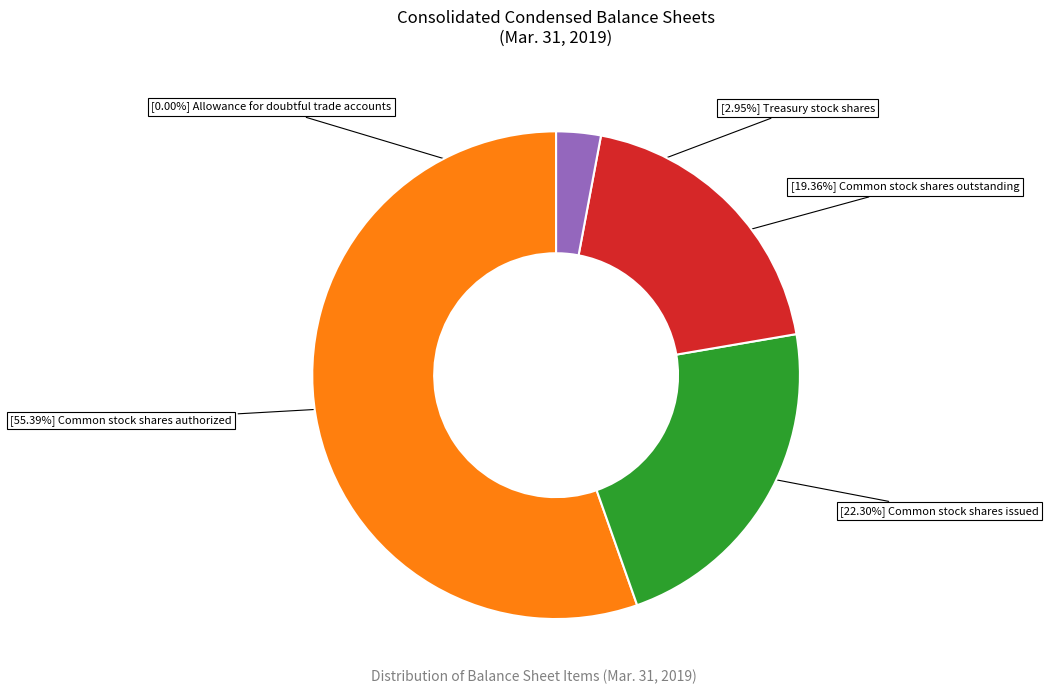

To the nearest percent, what is the difference between the largest and smallest slice percentages?

55%